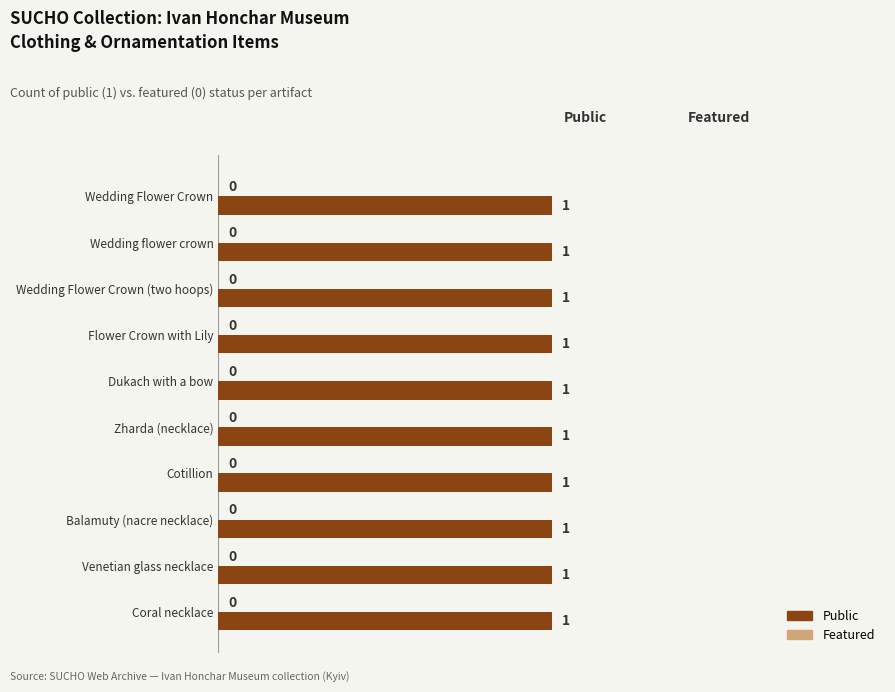

Rank the categories by Public value from lowest to highest.

Wedding Flower Crown, Wedding flower crown, Wedding Flower Crown (two hoops), Flower Crown with Lily, Dukach with a bow, Zharda (necklace), Cotillion, Balamuty (nacre necklace), Venetian glass necklace, Coral necklace